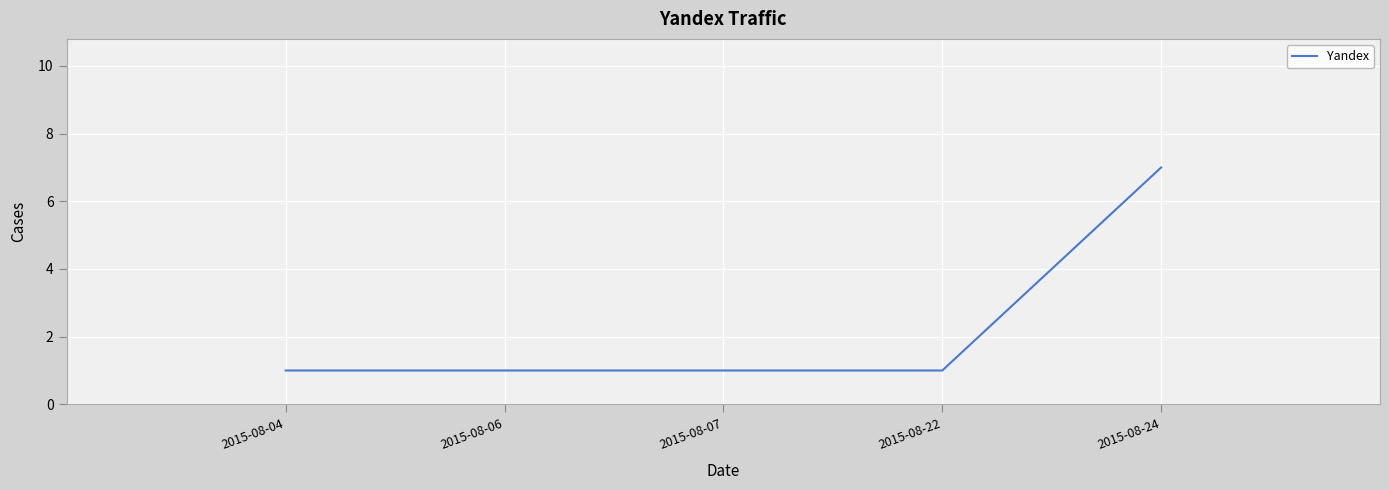

What is the minimum value shown in the chart?

1